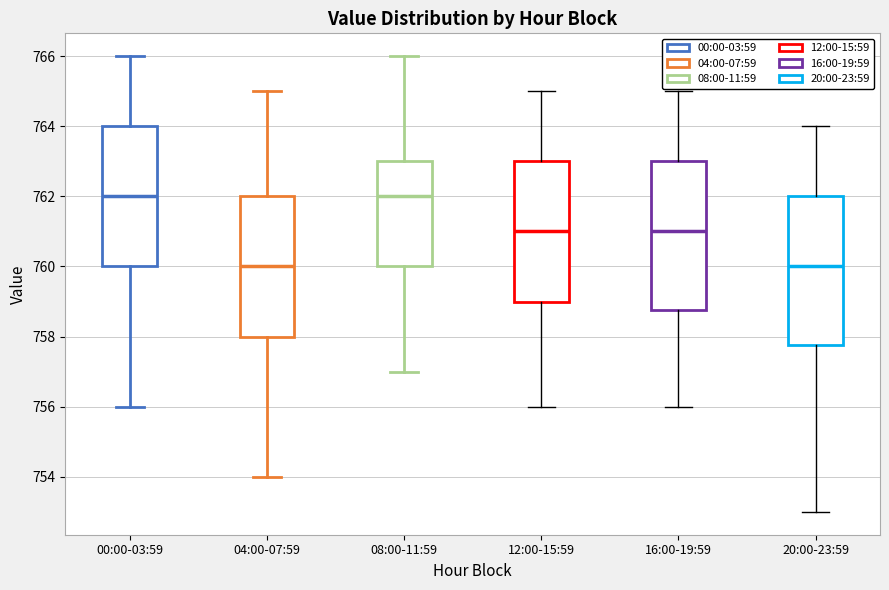

Where does the median line of the box for 12:00-15:59 sit on the y-axis? The values are not printed on the chart, so give them approximately, as read against the axis.

761.0